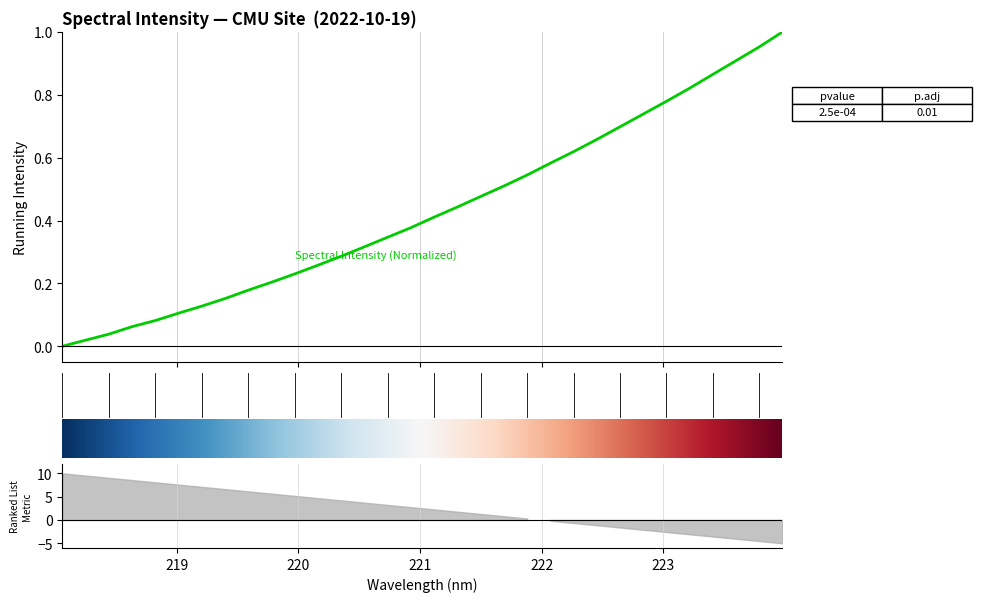

Is it true that the value at 223.0264 is 0.8?

True